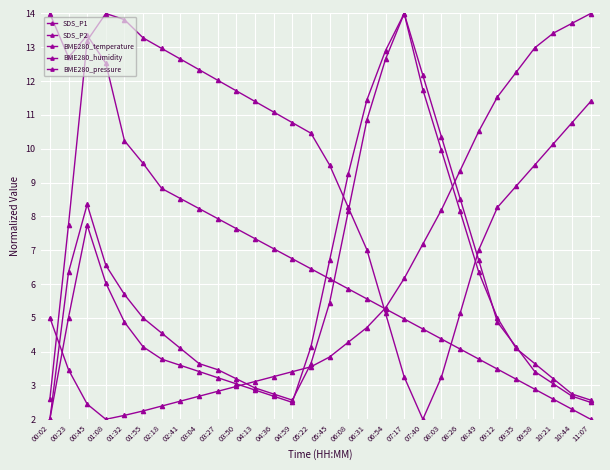

What is the lowest value of the SDS_P2 series?

2.0